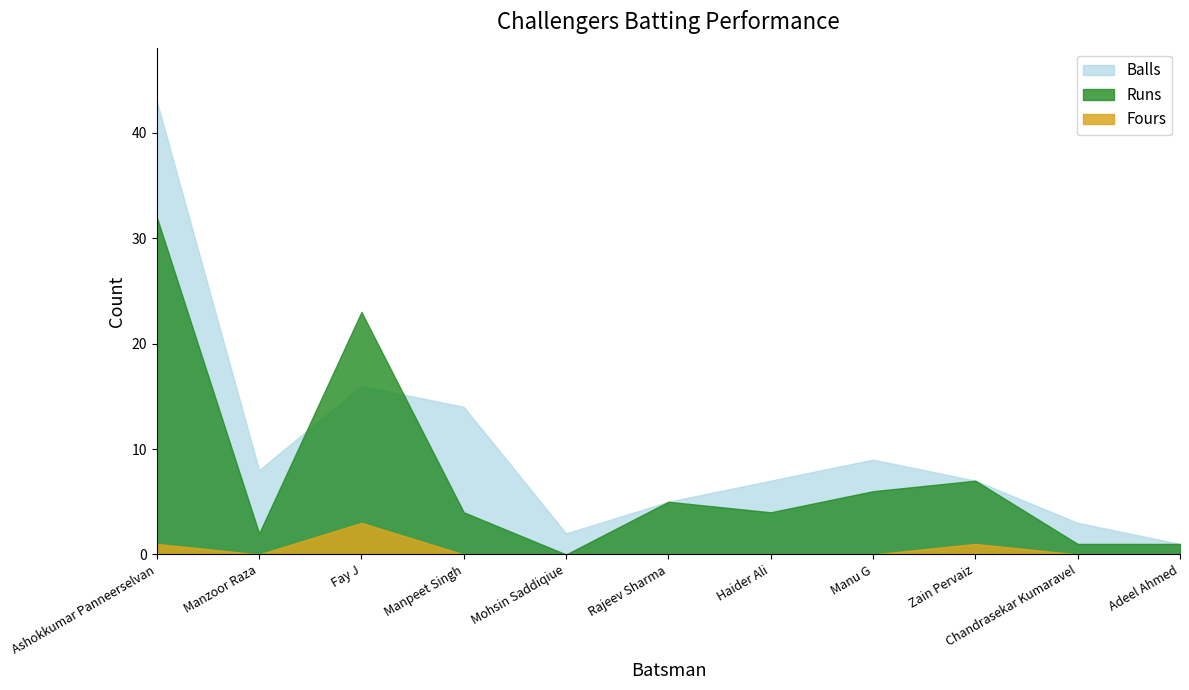

How many times do Runs and Balls cross each other?

2